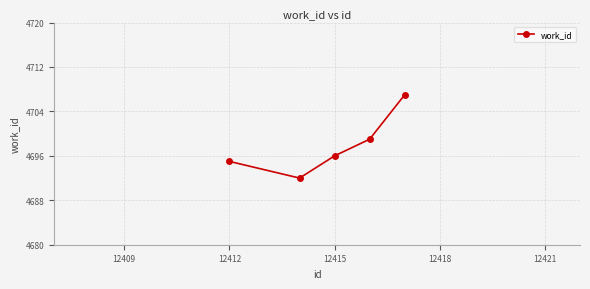

What is the value of the 3rd point from the left?

4696